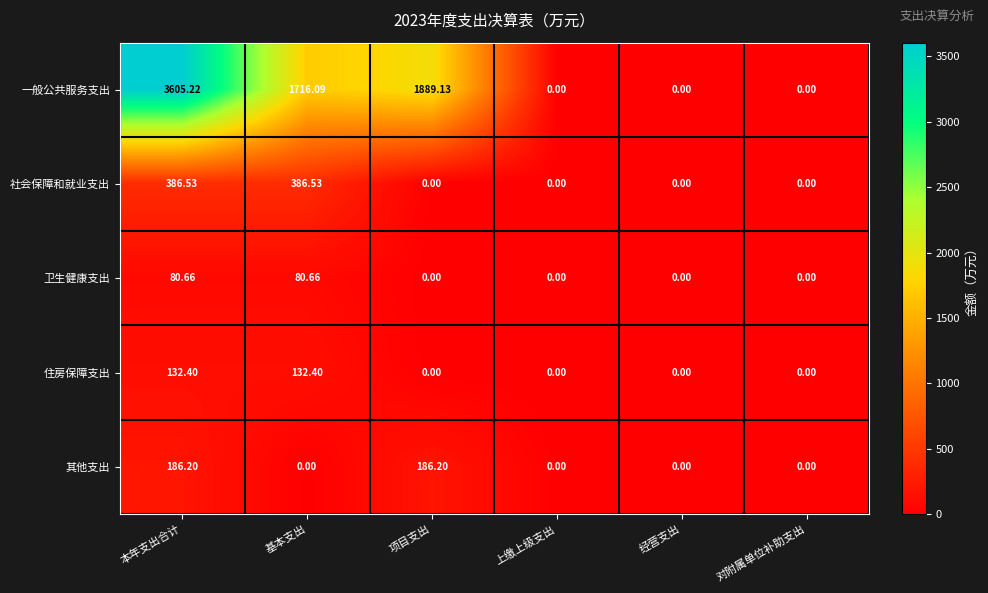

List the series in order of their peak value, highest first.

一般公共服务支出, 社会保障和就业支出, 其他支出, 住房保障支出, 卫生健康支出